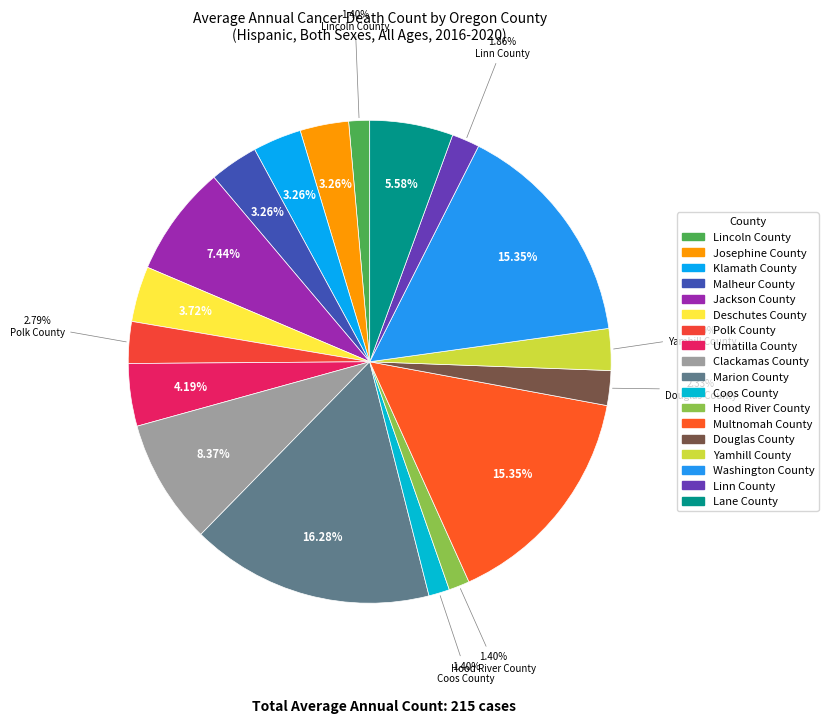

To the nearest percent, what portion does Lincoln County represent?

1%